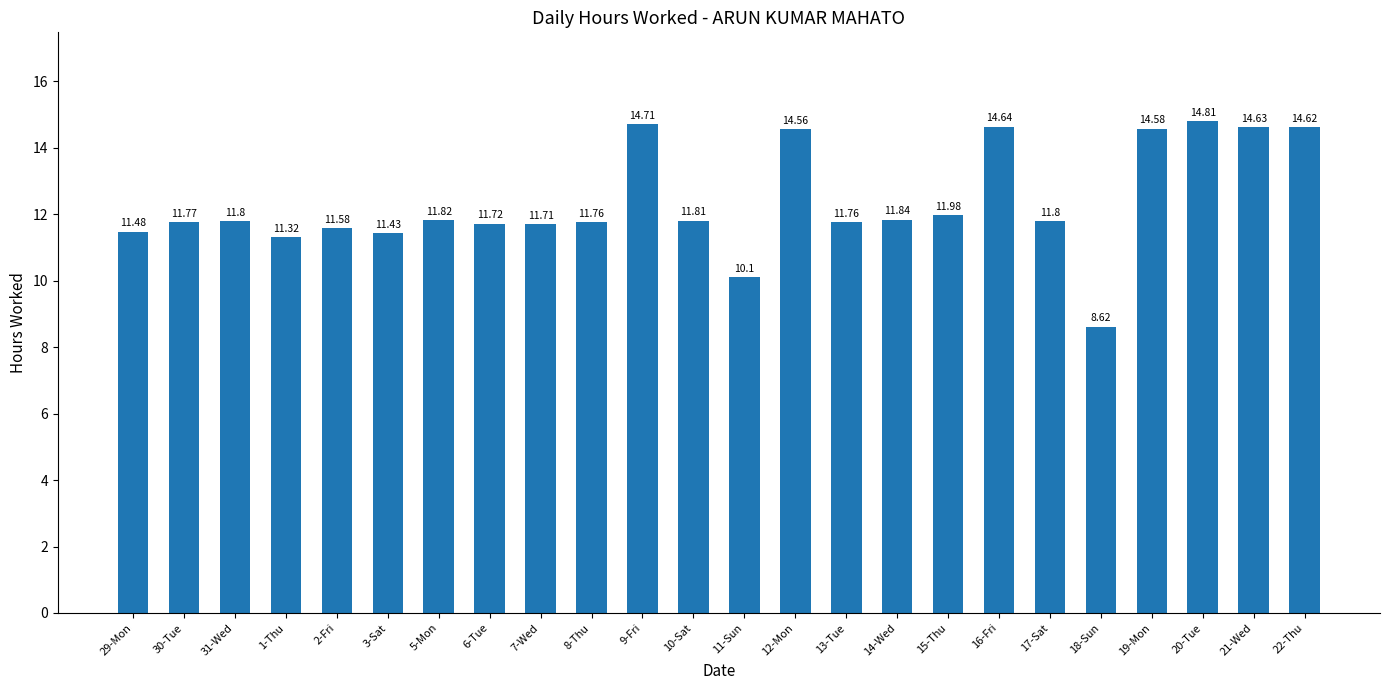

Count the number of categories in the chart.

24